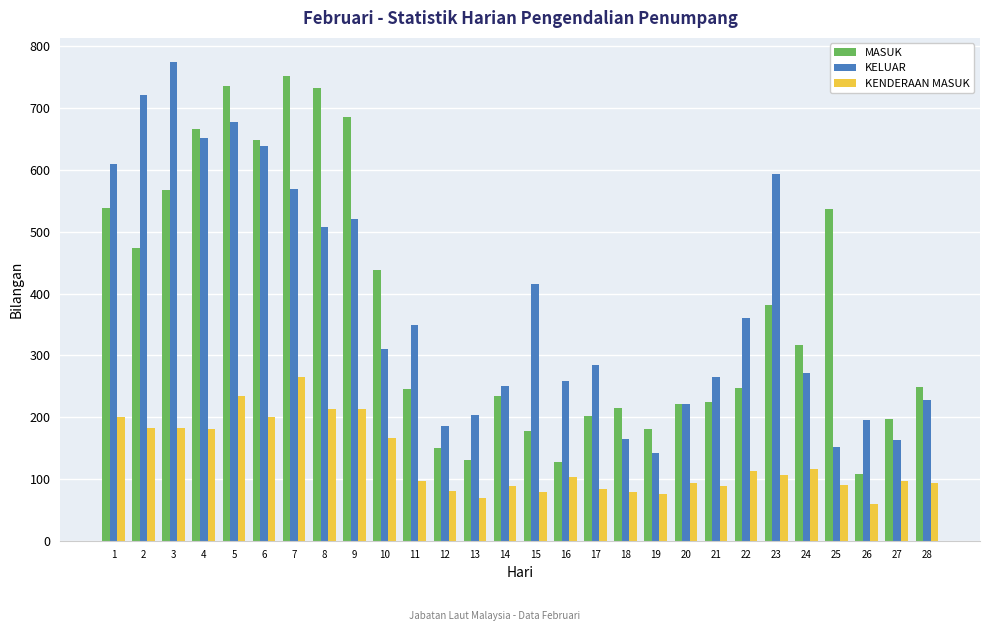

What is the approximate value of MASUK at 26?

108